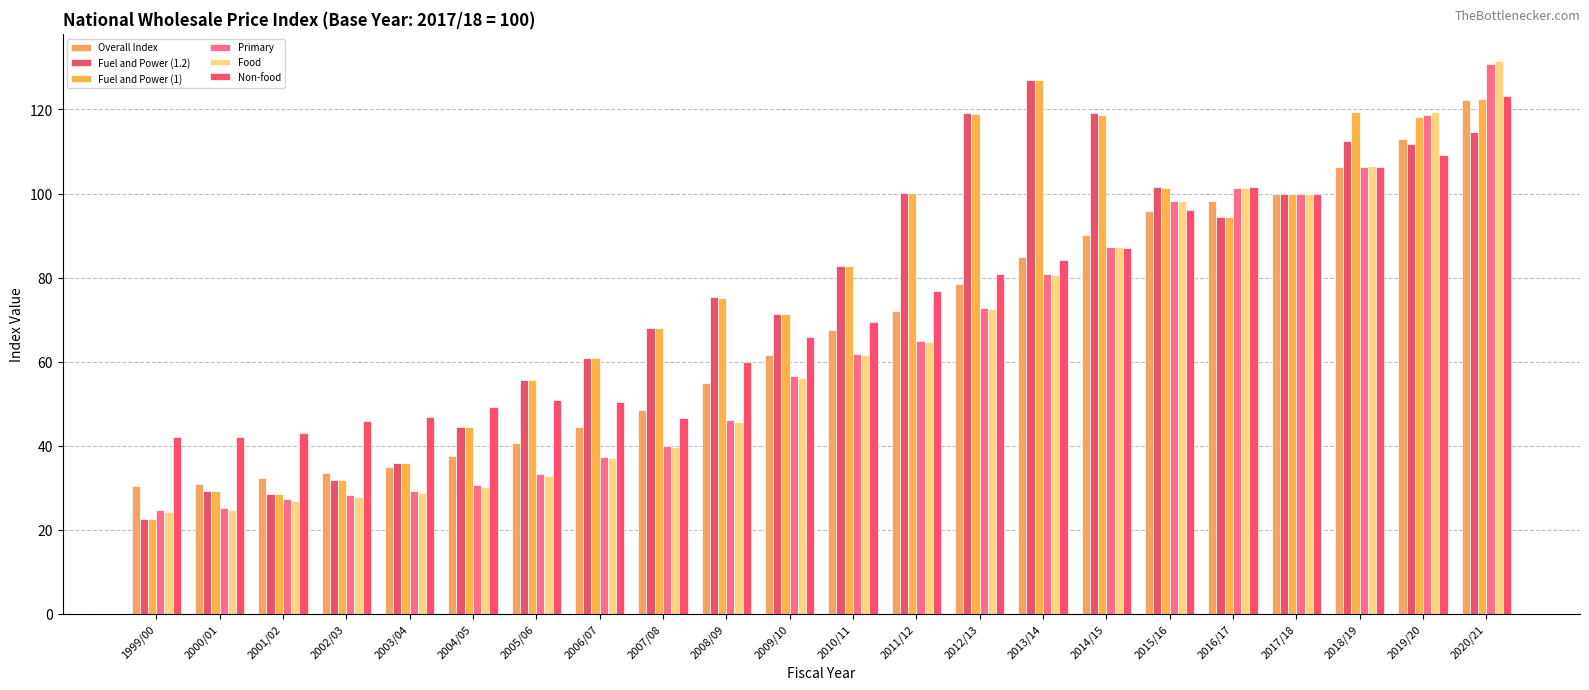

Is the value of Fuel and Power (1.2) at 2002/03 greater than the value of Food at 2004/05?

Yes